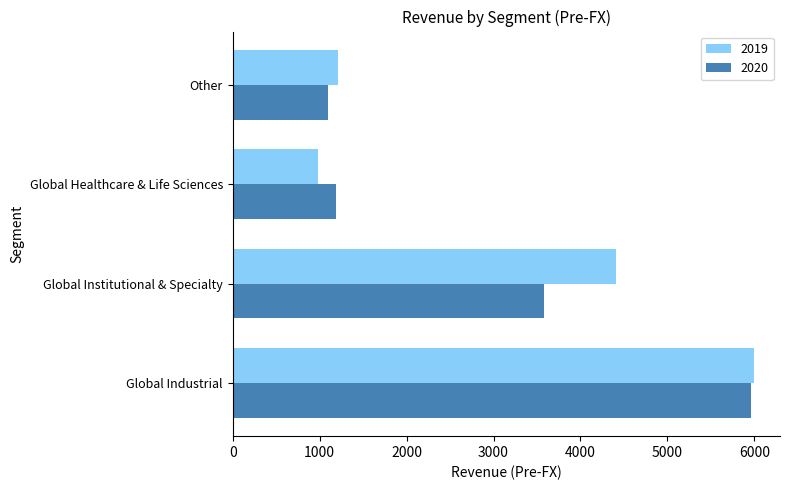

The 2019 series shows 1211.7 at Other. True or false?

True